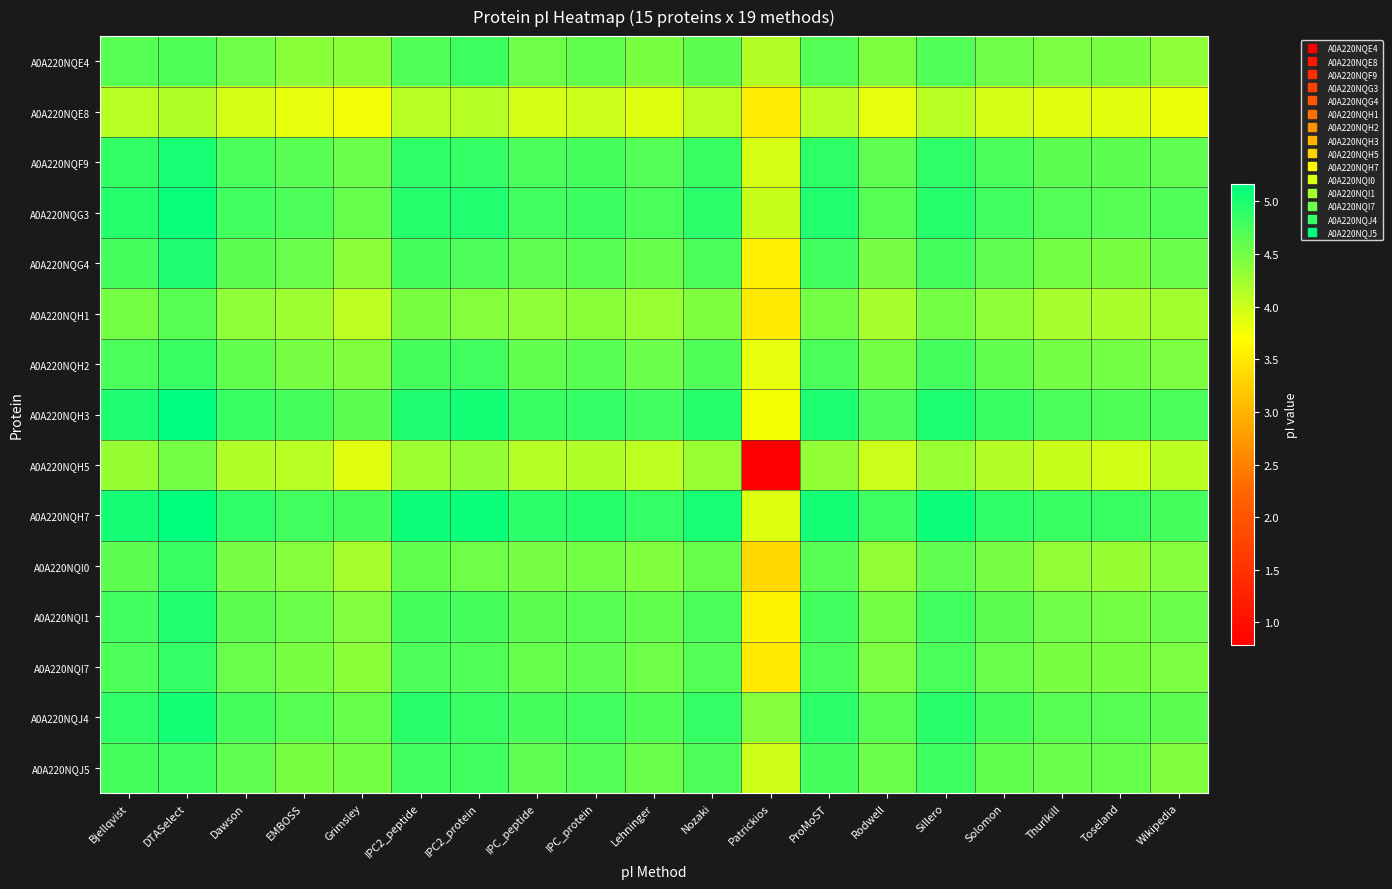

Reading left to right, transcribe all the data shown in this chart.

A0A220NQE4: Bjellqvist=4.7	DTASelect=4.7	Dawson=4.5	EMBOSS=4.4	Grimsley=4.4	IPC2_peptide=4.7	IPC2_protein=4.8	IPC_peptide=4.5	IPC_protein=4.6	Lehninger=4.5	Nozaki=4.6	Patrickios=4.1	ProMoST=4.7	Rodwell=4.4	Sillero=4.7	Solomon=4.5	Thurlkill=4.5	Toseland=4.5	Wikipedia=4.4
A0A220NQE8: Bjellqvist=4.1	DTASelect=4.2	Dawson=3.9	EMBOSS=3.8	Grimsley=3.8	IPC2_peptide=4.1	IPC2_protein=4.1	IPC_peptide=3.9	IPC_protein=4.0	Lehninger=3.9	Nozaki=4.1	Patrickios=3.5	ProMoST=4.1	Rodwell=3.8	Sillero=4.1	Solomon=3.9	Thurlkill=3.9	Toseland=3.9	Wikipedia=3.8
A0A220NQF9: Bjellqvist=4.9	DTASelect=5.0	Dawson=4.7	EMBOSS=4.6	Grimsley=4.5	IPC2_peptide=4.9	IPC2_protein=4.9	IPC_peptide=4.7	IPC_protein=4.8	Lehninger=4.7	Nozaki=4.9	Patrickios=3.9	ProMoST=4.9	Rodwell=4.6	Sillero=4.9	Solomon=4.7	Thurlkill=4.6	Toseland=4.6	Wikipedia=4.6
A0A220NQG3: Bjellqvist=4.9	DTASelect=5.1	Dawson=4.8	EMBOSS=4.7	Grimsley=4.6	IPC2_peptide=4.9	IPC2_protein=5.0	IPC_peptide=4.8	IPC_protein=4.8	Lehninger=4.7	Nozaki=4.9	Patrickios=4.0	ProMoST=5.0	Rodwell=4.7	Sillero=5.0	Solomon=4.8	Thurlkill=4.7	Toseland=4.7	Wikipedia=4.7
A0A220NQG4: Bjellqvist=4.8	DTASelect=5.0	Dawson=4.6	EMBOSS=4.6	Grimsley=4.4	IPC2_peptide=4.8	IPC2_protein=4.7	IPC_peptide=4.6	IPC_protein=4.6	Lehninger=4.6	Nozaki=4.7	Patrickios=3.6	ProMoST=4.8	Rodwell=4.5	Sillero=4.8	Solomon=4.6	Thurlkill=4.5	Toseland=4.5	Wikipedia=4.6
A0A220NQH1: Bjellqvist=4.5	DTASelect=4.7	Dawson=4.3	EMBOSS=4.3	Grimsley=4.1	IPC2_peptide=4.5	IPC2_protein=4.4	IPC_peptide=4.3	IPC_protein=4.4	Lehninger=4.3	Nozaki=4.4	Patrickios=3.5	ProMoST=4.5	Rodwell=4.2	Sillero=4.5	Solomon=4.3	Thurlkill=4.2	Toseland=4.2	Wikipedia=4.2
A0A220NQH2: Bjellqvist=4.7	DTASelect=4.8	Dawson=4.6	EMBOSS=4.5	Grimsley=4.4	IPC2_peptide=4.8	IPC2_protein=4.8	IPC_peptide=4.6	IPC_protein=4.6	Lehninger=4.5	Nozaki=4.7	Patrickios=3.8	ProMoST=4.7	Rodwell=4.5	Sillero=4.8	Solomon=4.6	Thurlkill=4.5	Toseland=4.5	Wikipedia=4.5
A0A220NQH3: Bjellqvist=5.0	DTASelect=5.2	Dawson=4.8	EMBOSS=4.8	Grimsley=4.6	IPC2_peptide=5.0	IPC2_protein=5.1	IPC_peptide=4.8	IPC_protein=4.9	Lehninger=4.8	Nozaki=5.0	Patrickios=3.8	ProMoST=5.0	Rodwell=4.7	Sillero=5.0	Solomon=4.8	Thurlkill=4.7	Toseland=4.7	Wikipedia=4.7
A0A220NQH5: Bjellqvist=4.3	DTASelect=4.5	Dawson=4.2	EMBOSS=4.1	Grimsley=3.9	IPC2_peptide=4.3	IPC2_protein=4.3	IPC_peptide=4.1	IPC_protein=4.2	Lehninger=4.1	Nozaki=4.3	Patrickios=0.8	ProMoST=4.3	Rodwell=4.0	Sillero=4.3	Solomon=4.1	Thurlkill=4.0	Toseland=4.0	Wikipedia=4.1
A0A220NQH7: Bjellqvist=5.0	DTASelect=5.2	Dawson=4.9	EMBOSS=4.8	Grimsley=4.8	IPC2_peptide=5.1	IPC2_protein=5.1	IPC_peptide=4.9	IPC_protein=4.9	Lehninger=4.9	Nozaki=5.0	Patrickios=3.9	ProMoST=5.1	Rodwell=4.8	Sillero=5.1	Solomon=4.9	Thurlkill=4.9	Toseland=4.9	Wikipedia=4.8
A0A220NQI0: Bjellqvist=4.6	DTASelect=4.8	Dawson=4.5	EMBOSS=4.4	Grimsley=4.2	IPC2_peptide=4.6	IPC2_protein=4.5	IPC_peptide=4.5	IPC_protein=4.5	Lehninger=4.4	Nozaki=4.6	Patrickios=3.3	ProMoST=4.6	Rodwell=4.3	Sillero=4.6	Solomon=4.5	Thurlkill=4.3	Toseland=4.3	Wikipedia=4.4
A0A220NQI1: Bjellqvist=4.8	DTASelect=5.0	Dawson=4.6	EMBOSS=4.6	Grimsley=4.4	IPC2_peptide=4.8	IPC2_protein=4.8	IPC_peptide=4.6	IPC_protein=4.7	Lehninger=4.6	Nozaki=4.7	Patrickios=3.6	ProMoST=4.8	Rodwell=4.5	Sillero=4.8	Solomon=4.6	Thurlkill=4.5	Toseland=4.5	Wikipedia=4.5
A0A220NQI7: Bjellqvist=4.7	DTASelect=4.9	Dawson=4.6	EMBOSS=4.5	Grimsley=4.4	IPC2_peptide=4.7	IPC2_protein=4.7	IPC_peptide=4.6	IPC_protein=4.6	Lehninger=4.5	Nozaki=4.7	Patrickios=3.5	ProMoST=4.7	Rodwell=4.5	Sillero=4.7	Solomon=4.6	Thurlkill=4.5	Toseland=4.5	Wikipedia=4.5
A0A220NQJ4: Bjellqvist=4.9	DTASelect=5.1	Dawson=4.8	EMBOSS=4.7	Grimsley=4.6	IPC2_peptide=4.9	IPC2_protein=4.8	IPC_peptide=4.8	IPC_protein=4.8	Lehninger=4.7	Nozaki=4.9	Patrickios=4.4	ProMoST=4.9	Rodwell=4.7	Sillero=4.9	Solomon=4.8	Thurlkill=4.7	Toseland=4.7	Wikipedia=4.6
A0A220NQJ5: Bjellqvist=4.8	DTASelect=4.8	Dawson=4.6	EMBOSS=4.5	Grimsley=4.5	IPC2_peptide=4.8	IPC2_protein=4.8	IPC_peptide=4.6	IPC_protein=4.7	Lehninger=4.6	Nozaki=4.7	Patrickios=4.0	ProMoST=4.8	Rodwell=4.5	Sillero=4.8	Solomon=4.6	Thurlkill=4.6	Toseland=4.6	Wikipedia=4.4